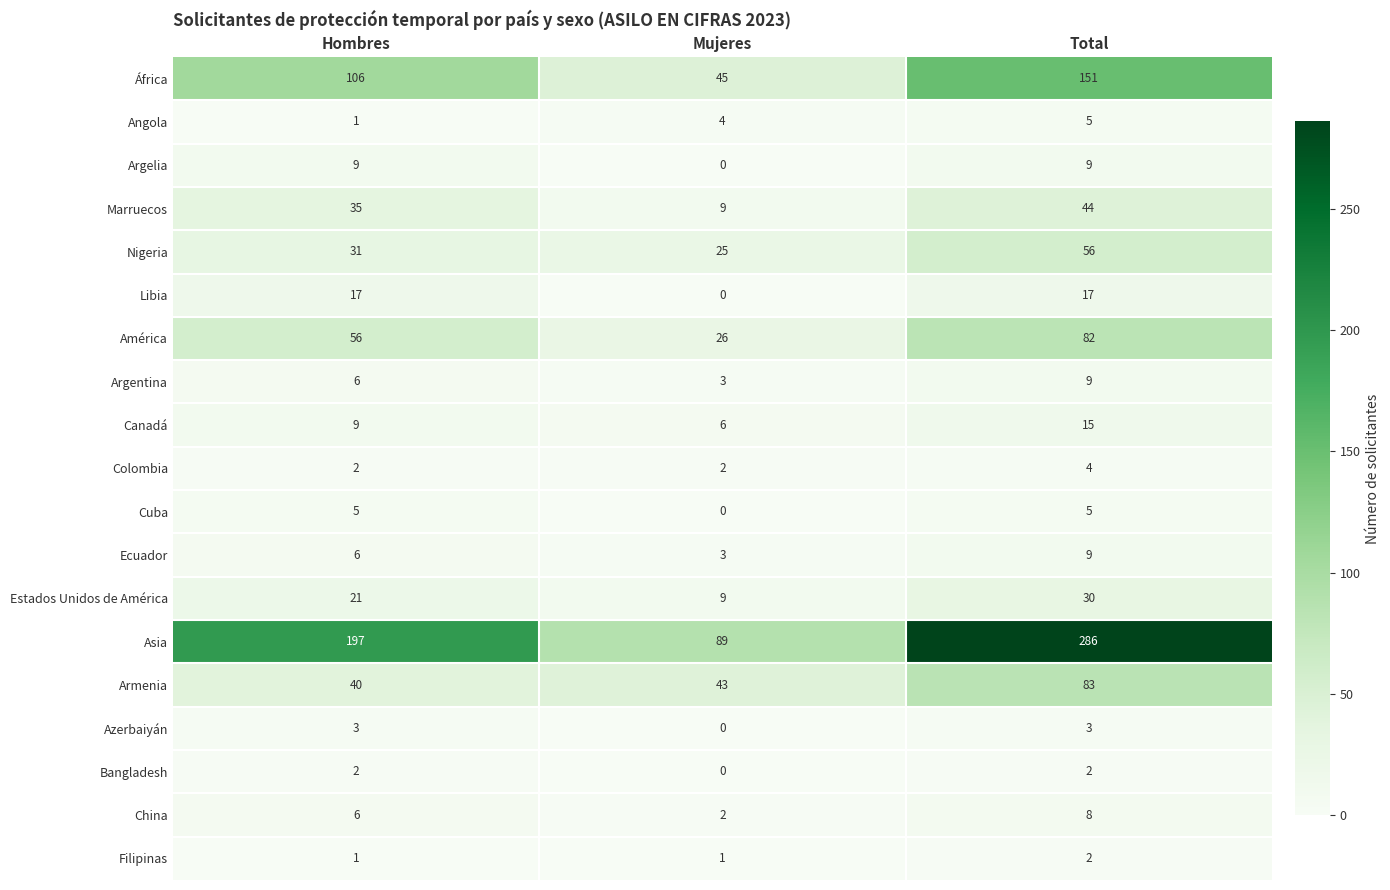

What is the difference between the highest and lowest values at Hombres?

196